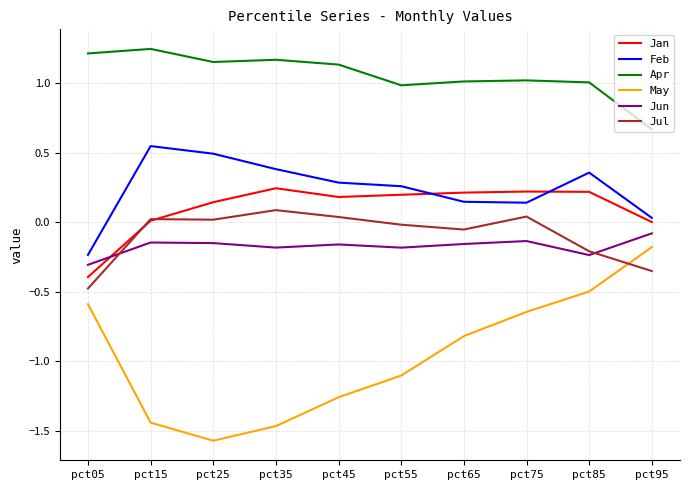

List the series in order of their peak value, lowest first.

May, Jun, Jul, Jan, Feb, Apr